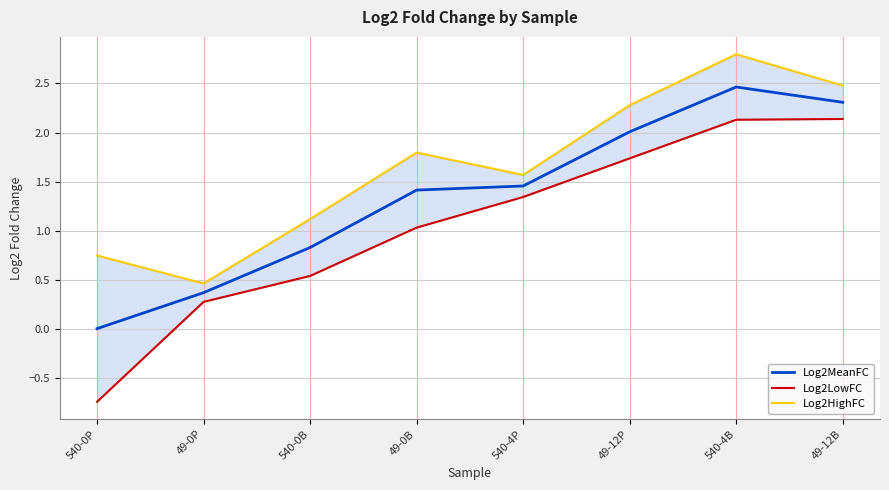

The Log2LowFC series shows 0.4 at 540-4P. True or false?

False